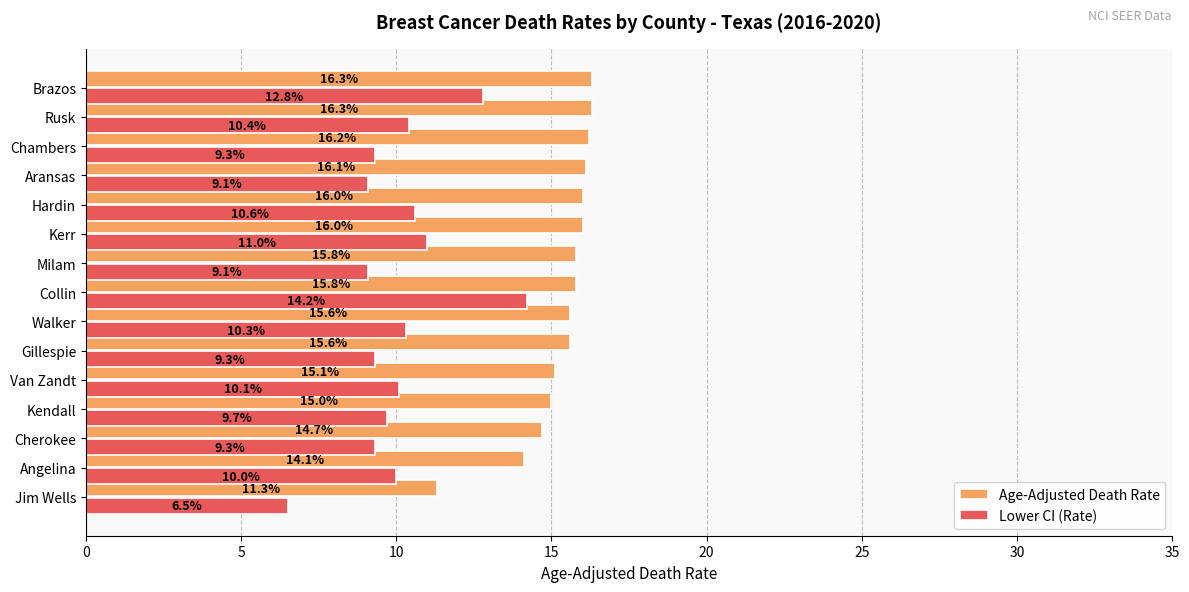

Which series has the widest spread of values?

Lower CI (Rate)